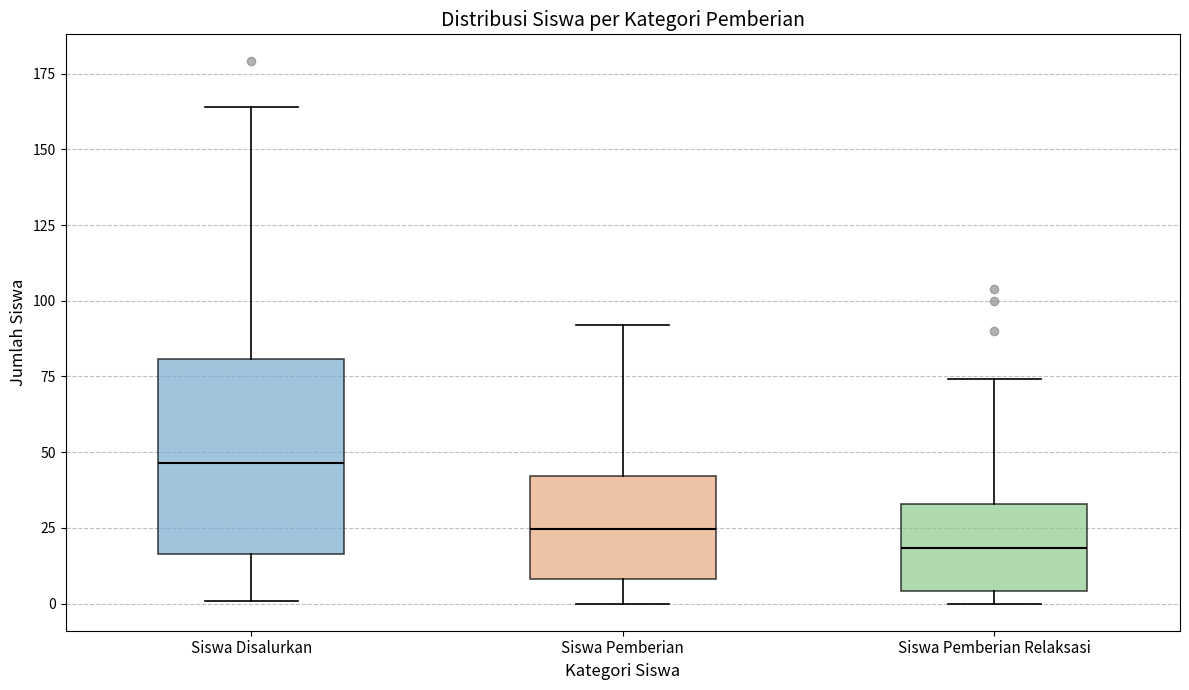

Where does the lower whisker of the box for Siswa Pemberian end on the y-axis? The values are not printed on the chart, so give them approximately, as read against the axis.

0